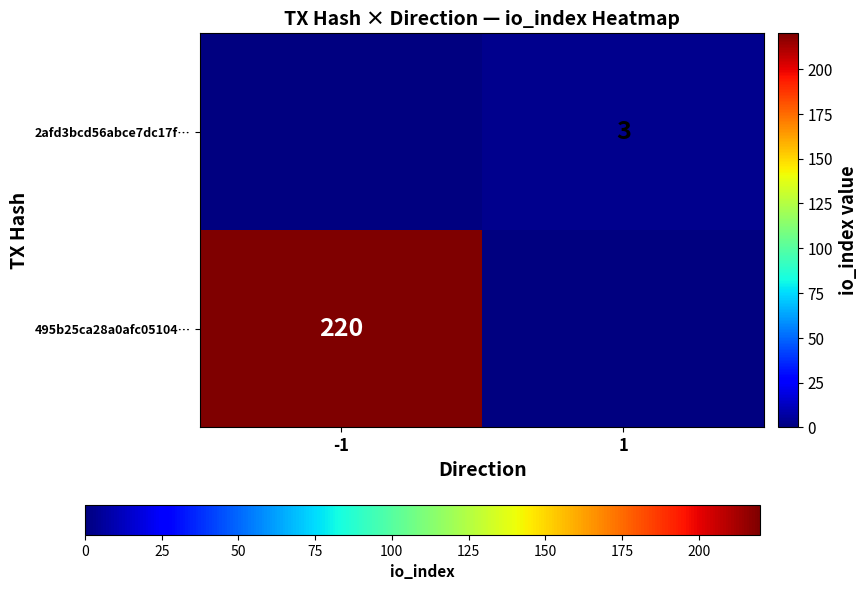

Is the value of 495b25ca28a0afc05104… at -1 greater than the value of 2afd3bcd56abce7dc17f… at 1?

Yes